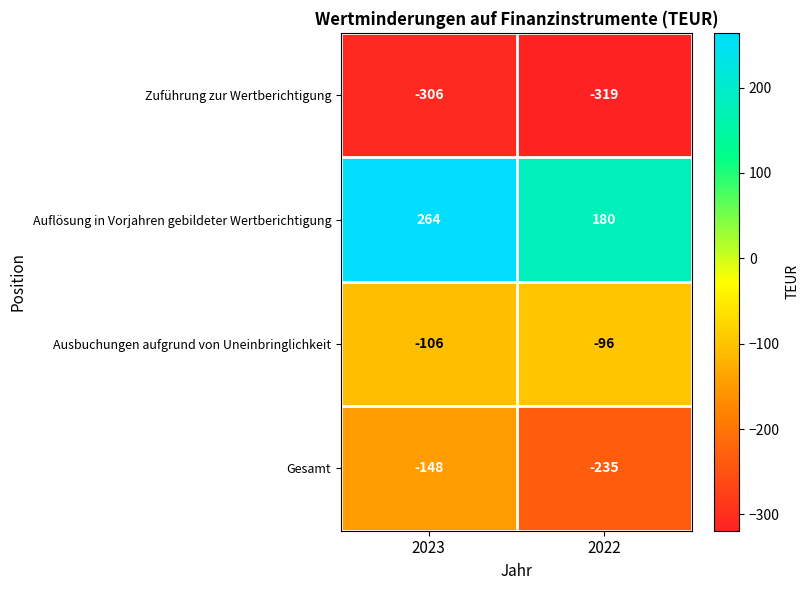

Reading right to left, list all the values displayed in this chart.

Zuführung zur Wertberichtigung: 2022=-319	2023=-306
Auflösung in Vorjahren gebildeter Wertberichtigung: 2022=180	2023=264
Ausbuchungen aufgrund von Uneinbringlichkeit: 2022=-96	2023=-106
Gesamt: 2022=-235	2023=-148